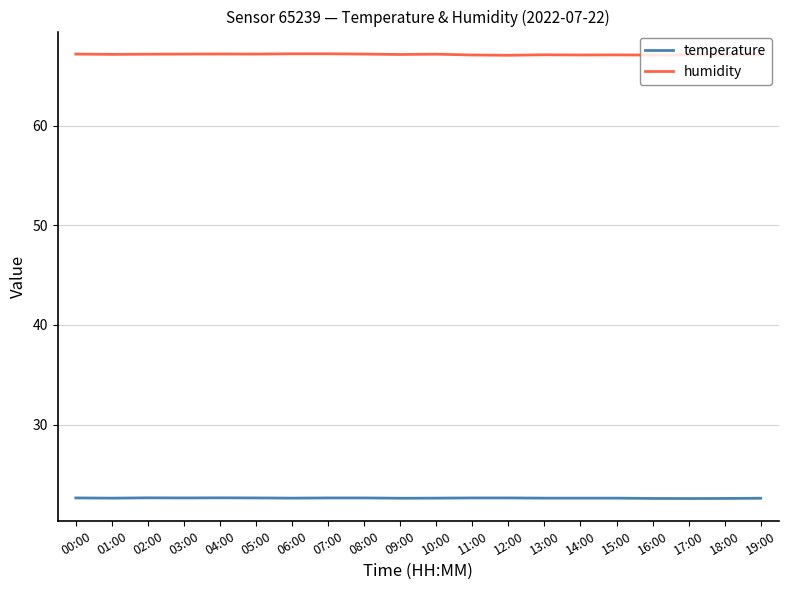

What is the difference between the highest and lowest values at 10:00?

44.6